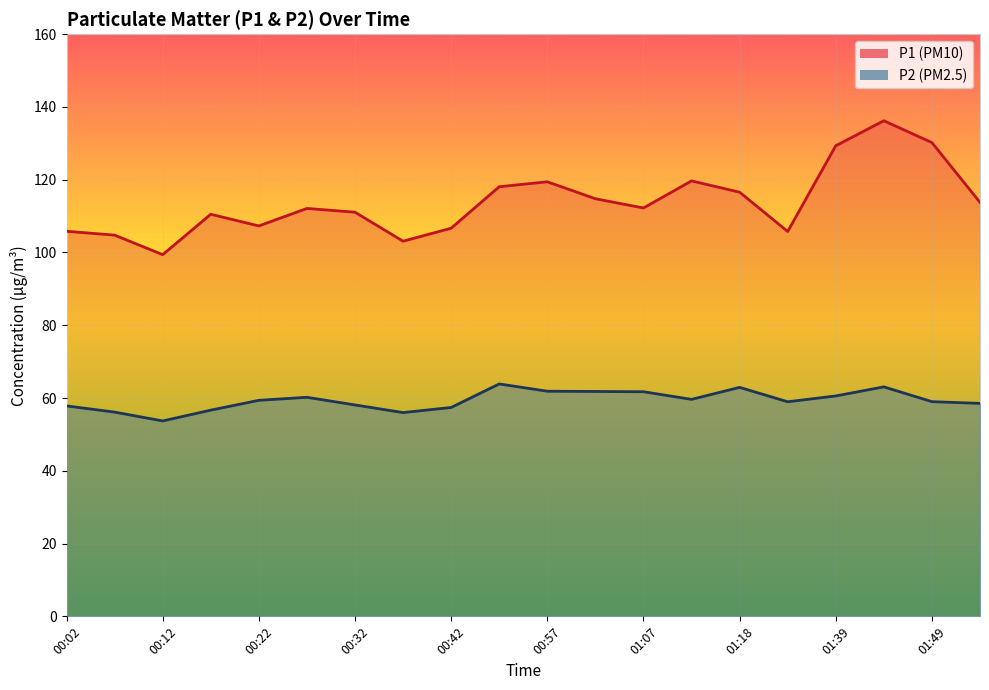

Is it true that P2 equals 77.8 at 00:32?

False